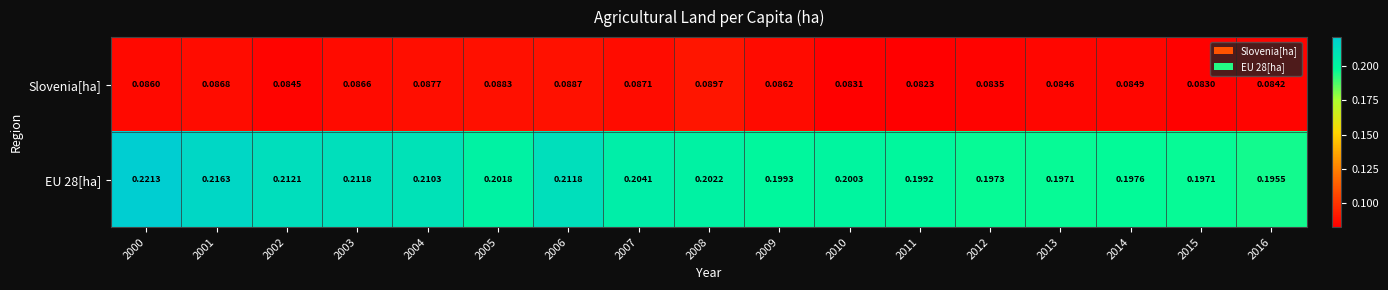

Is the value of Slovenia[ha] at 2003 greater than the value of EU 28[ha] at 2014?

No